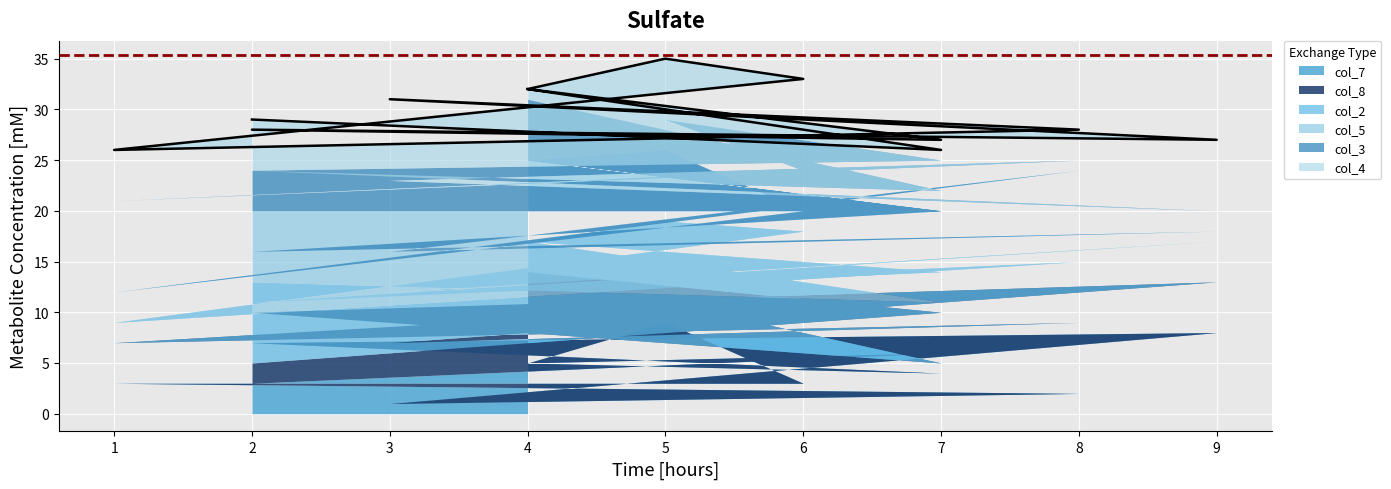

At which label is col_4 closest to 5?

1